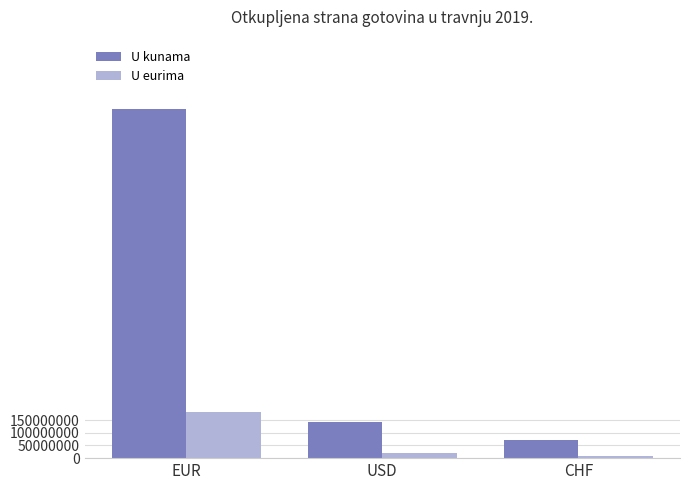

Which series has the largest total across all categories?

U kunama